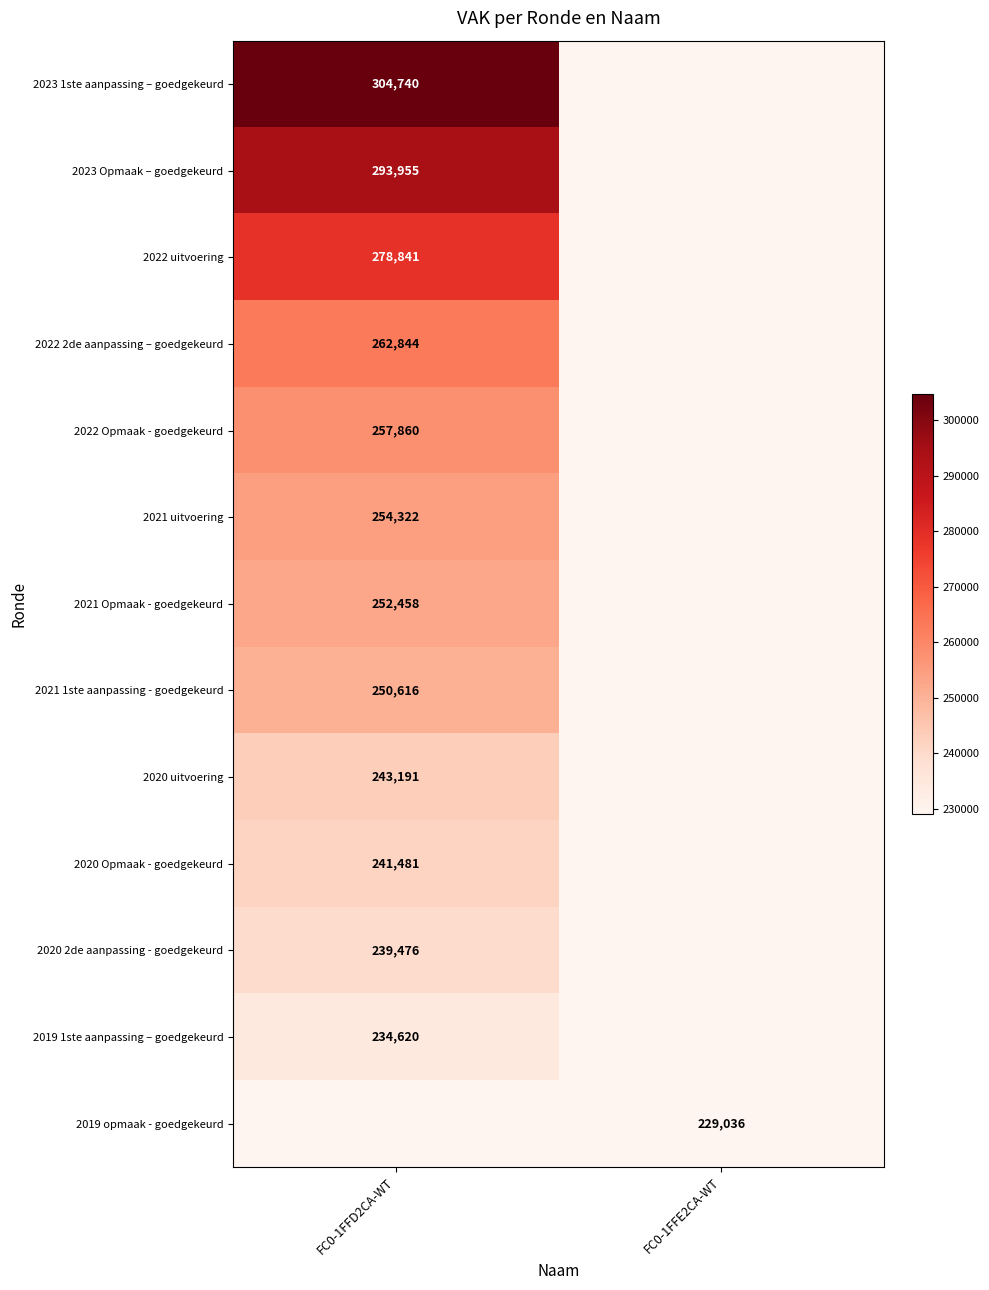

Is it true that 2019 opmaak - goedgekeurd equals 229036 at FC0-1FFE2CA-WT?

True